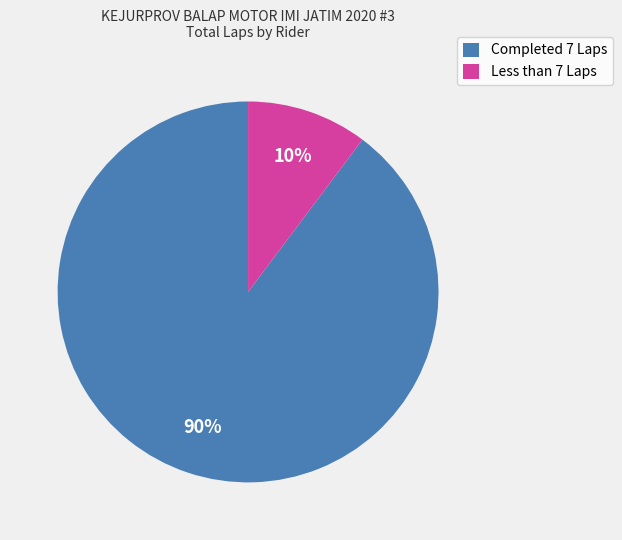

Is there any slice that represents more than half of the pie?

Yes